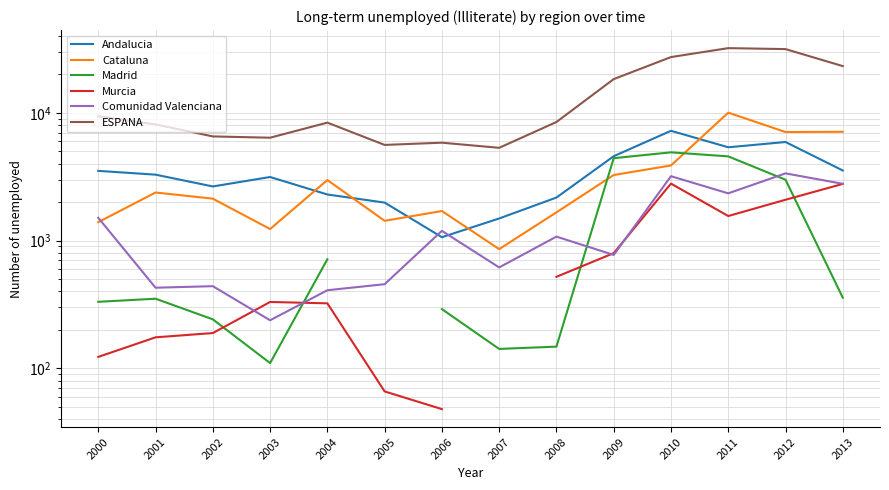

Which category has the lowest value in the Comunidad Valenciana series?

2003